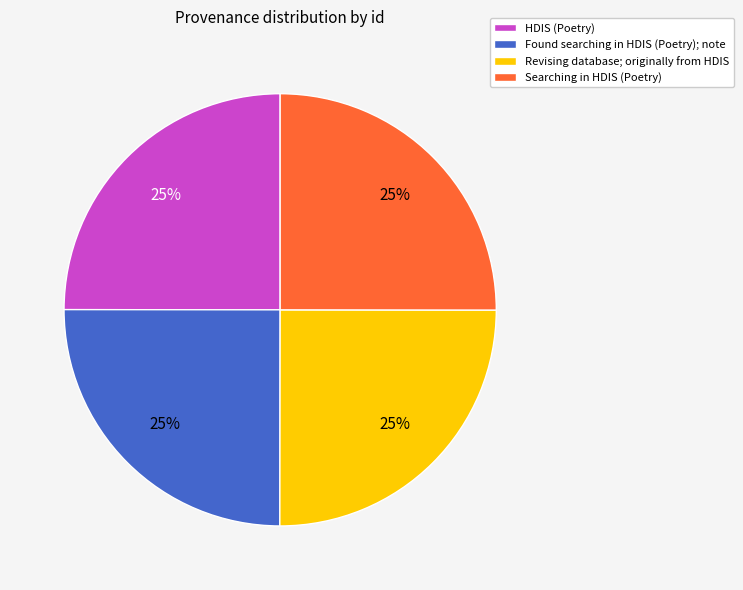

What percentage is the Searching in HDIS (Poetry) slice, to the nearest percent?

25%